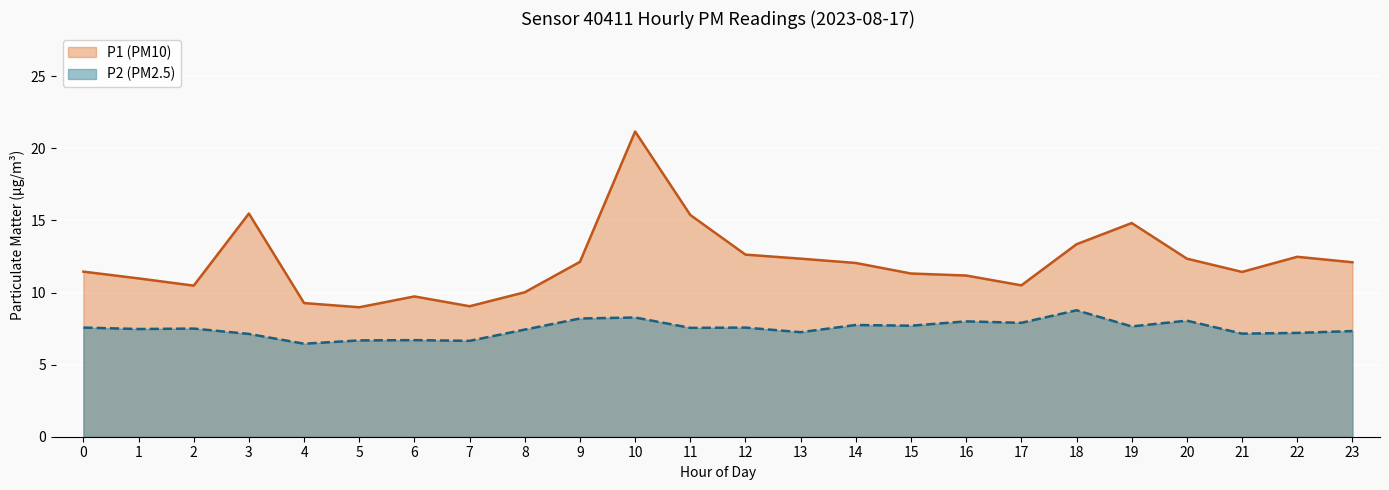

At which category is the sum across all series the highest?

10